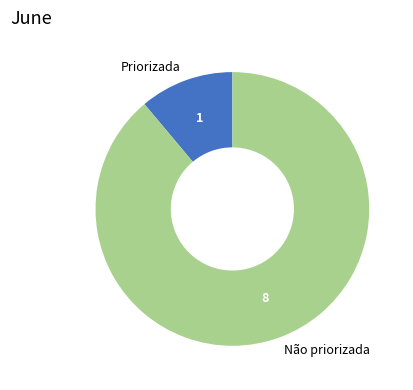

Between Não priorizada and Priorizada, which is larger?

Não priorizada